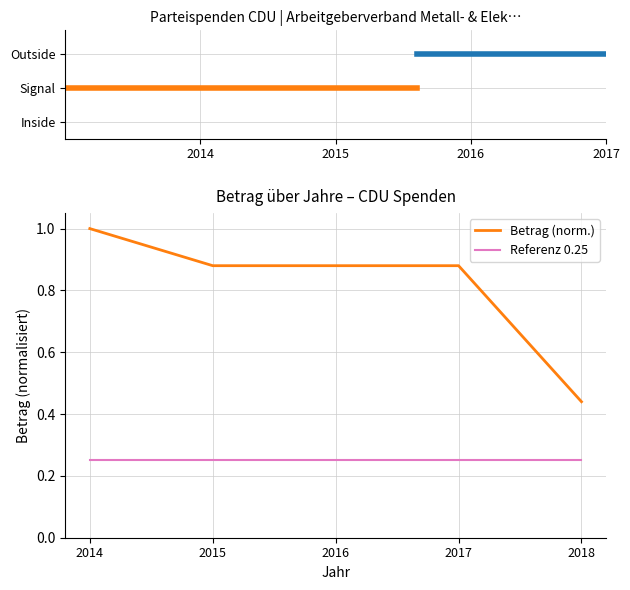

What is the greatest value displayed?

1.0